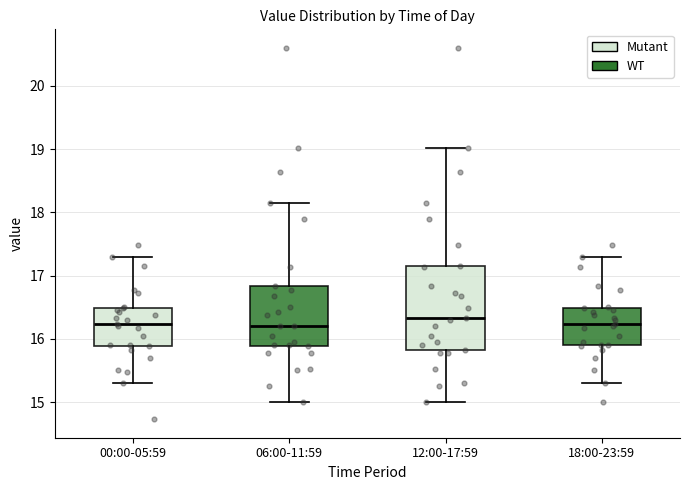

Where does the upper whisker of the box for 06:00-11:59 end on the y-axis? The values are not printed on the chart, so give them approximately, as read against the axis.

18.2